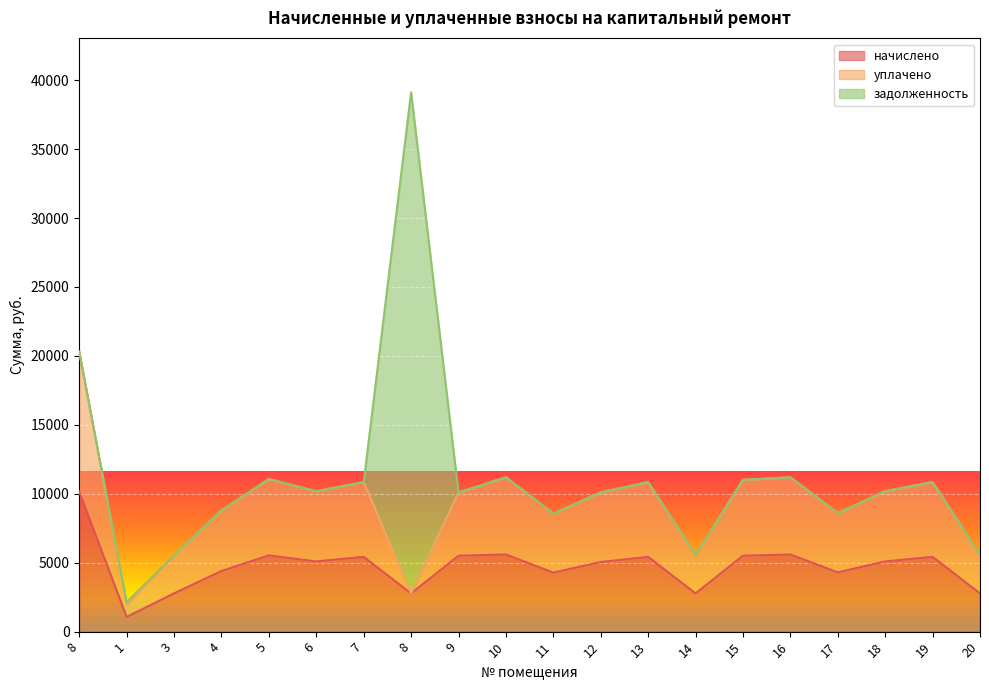

How many data points in начислено are above 5092?

11